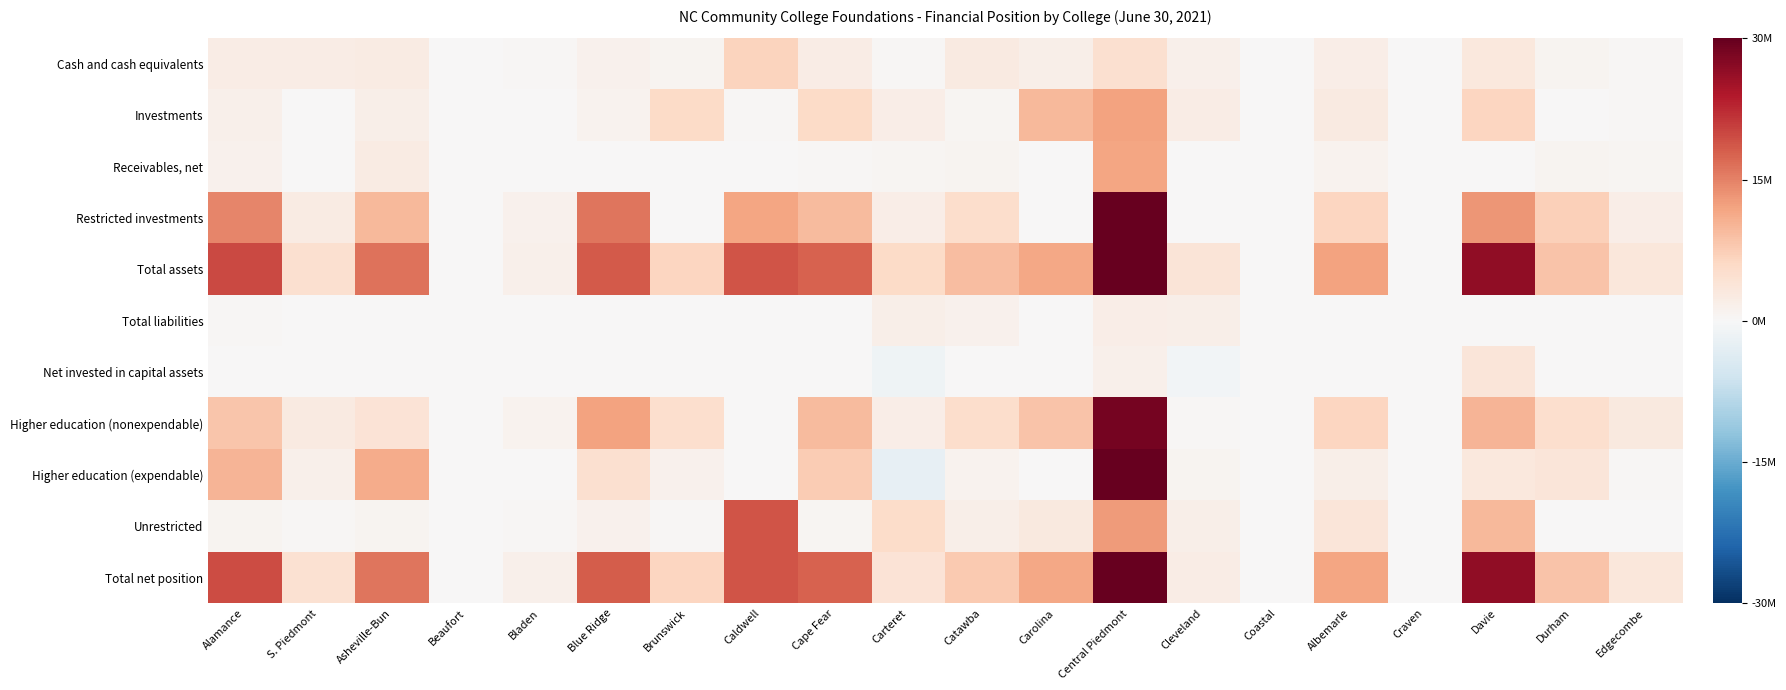

Which series has the widest spread of values?

Total assets